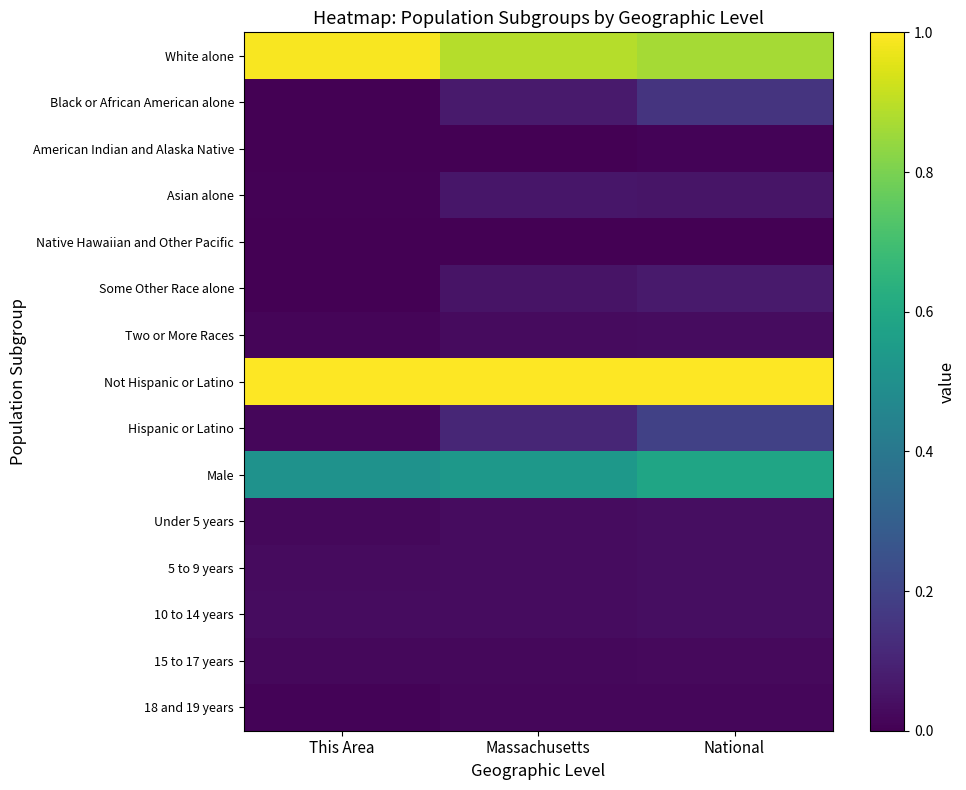

What is the difference between the highest and lowest values at National?

1.0